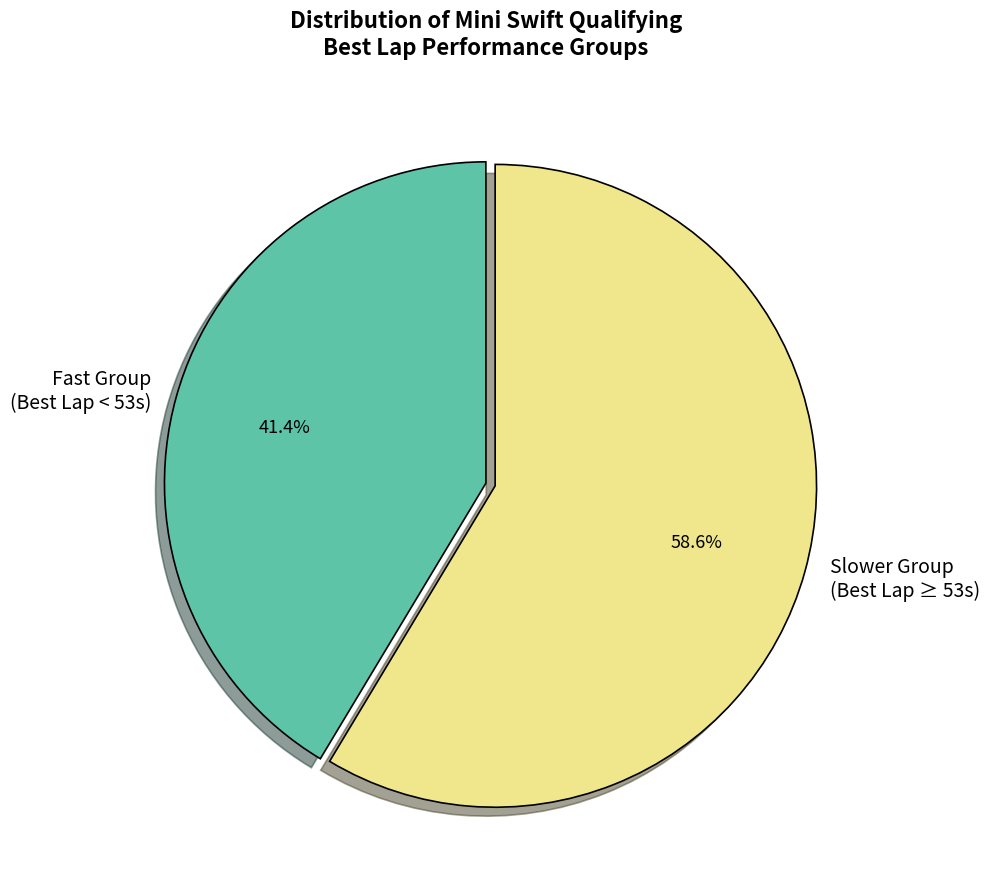

Rank the categories by value from lowest to highest.

Fast Group (Best Lap < 53s), Slower Group (Best Lap ≥ 53s)